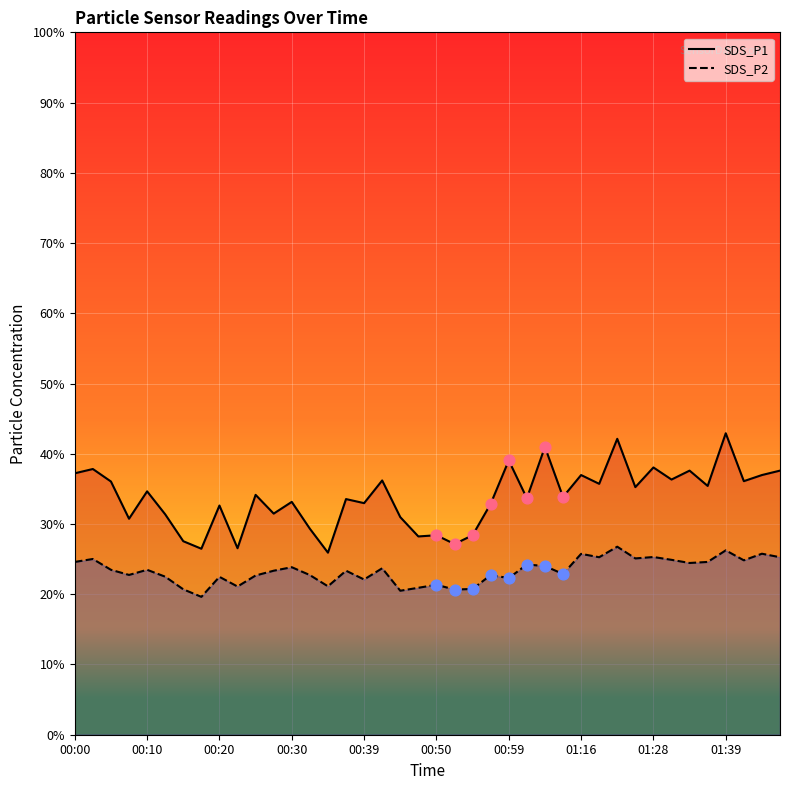

Which series has the largest Y range (max minus min)?

SDS_P1